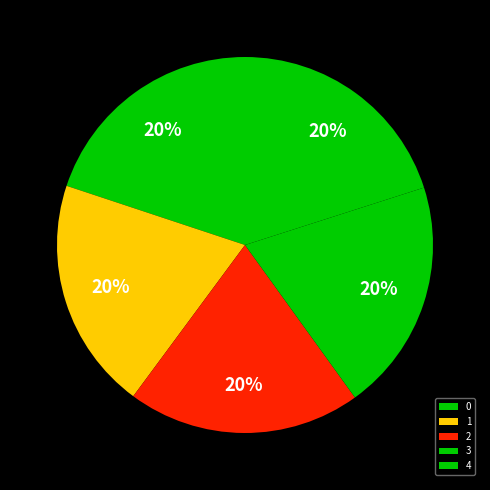

The 1 slice represents 33% of the pie. True or false?

False